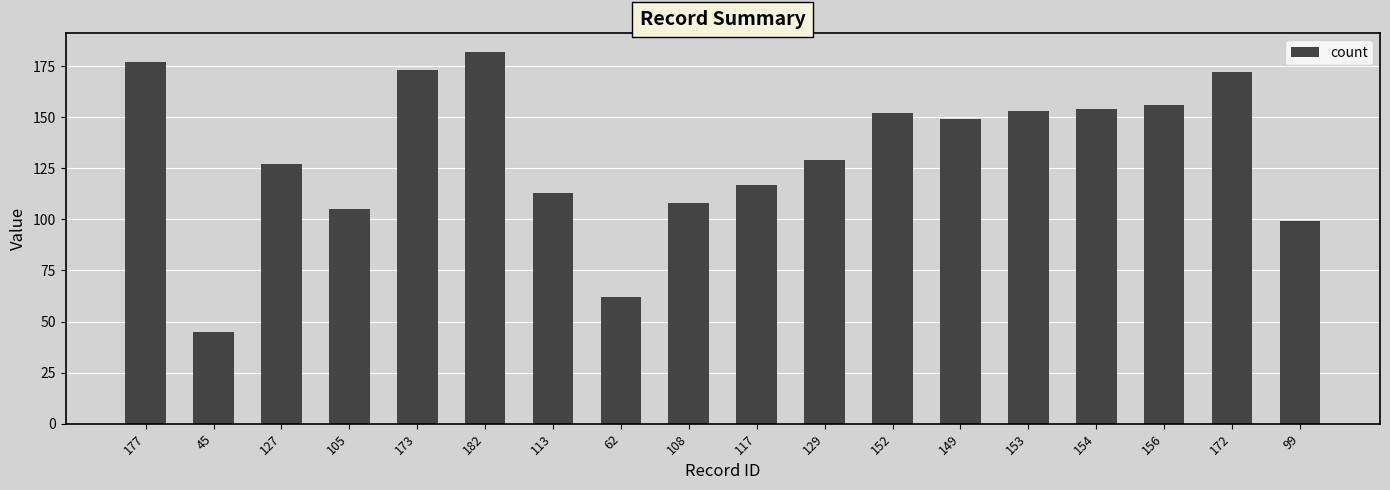

Which label corresponds to the smallest value in the chart?

45